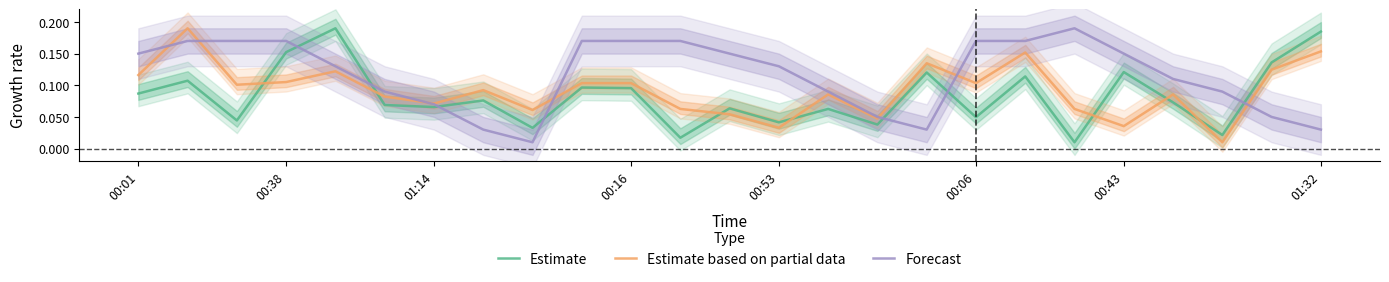

True or false: Estimate has a value of 0.2 at 00:43.

False